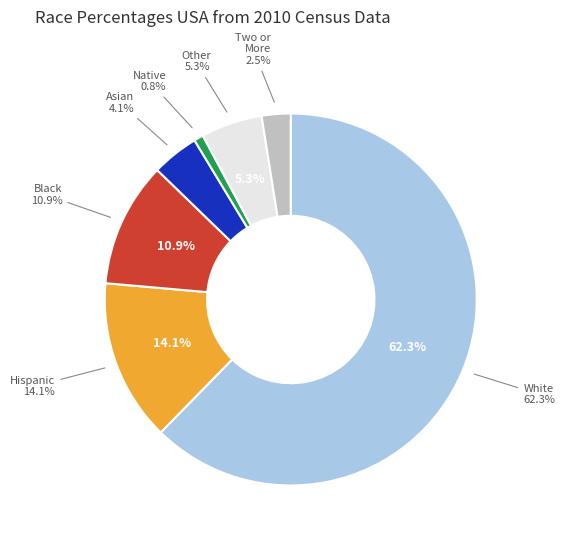

What is the total percentage of White and Two or More?

64.8%